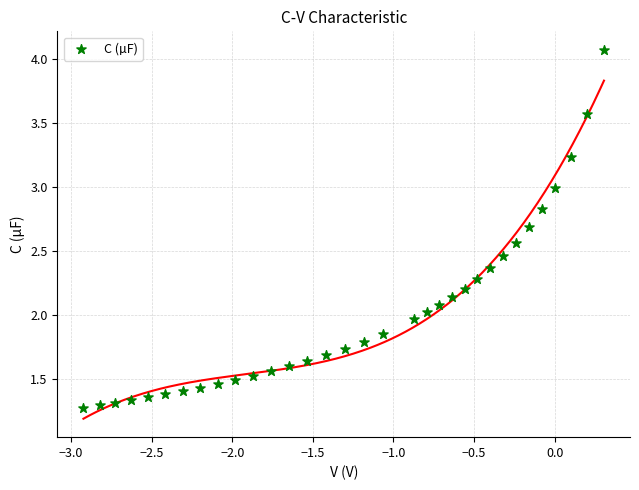

Count the number of points in this scatter plot.

33